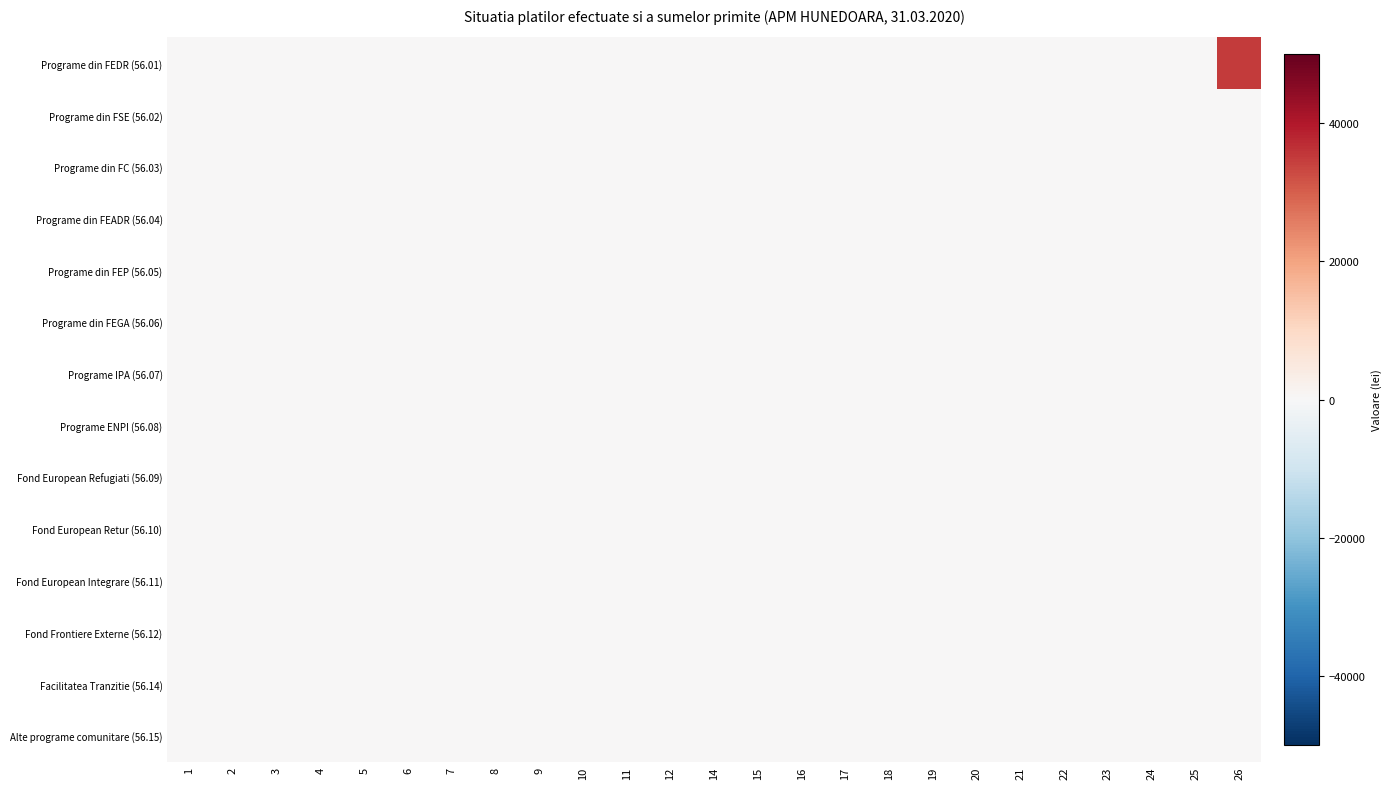

Which category has the lowest value across all series?

1